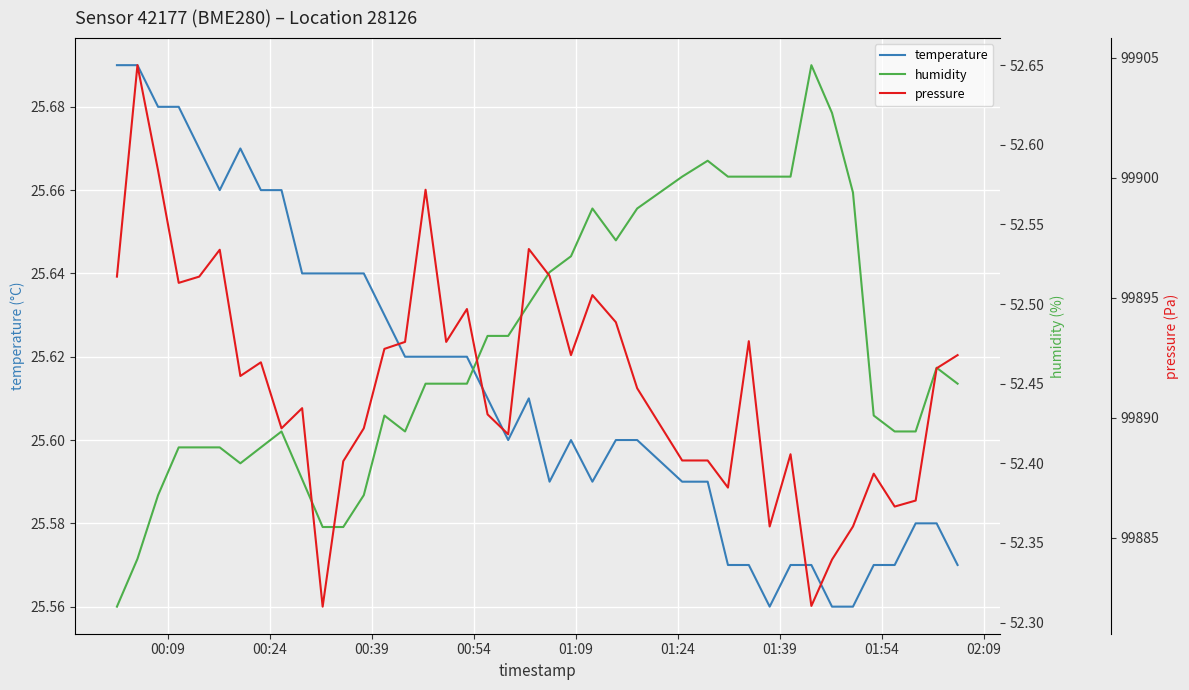

In humidity, how many points are lower than both neighbors (excluding endpoints)?

3